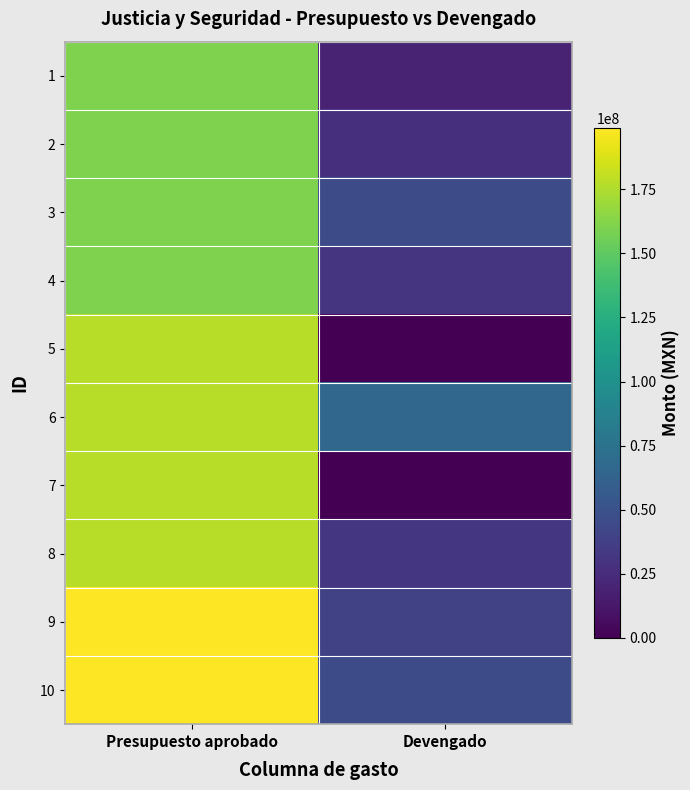

Reading left to right, transcribe all the data shown in this chart.

1: Presupuesto aprobado=160194290.0	Devengado=19646183.2
2: Presupuesto aprobado=160194290.0	Devengado=27310430.8
3: Presupuesto aprobado=160194290.0	Devengado=45982111.0
4: Presupuesto aprobado=160194290.0	Devengado=30209662.1
5: Presupuesto aprobado=177647050.0	Devengado=0.0
6: Presupuesto aprobado=177647050.0	Devengado=65737609.0
7: Presupuesto aprobado=177647050.0	Devengado=0.0
8: Presupuesto aprobado=177647050.0	Devengado=31595998.2
9: Presupuesto aprobado=198923707.0	Devengado=38525143.2
10: Presupuesto aprobado=198923707.0	Devengado=45760594.4